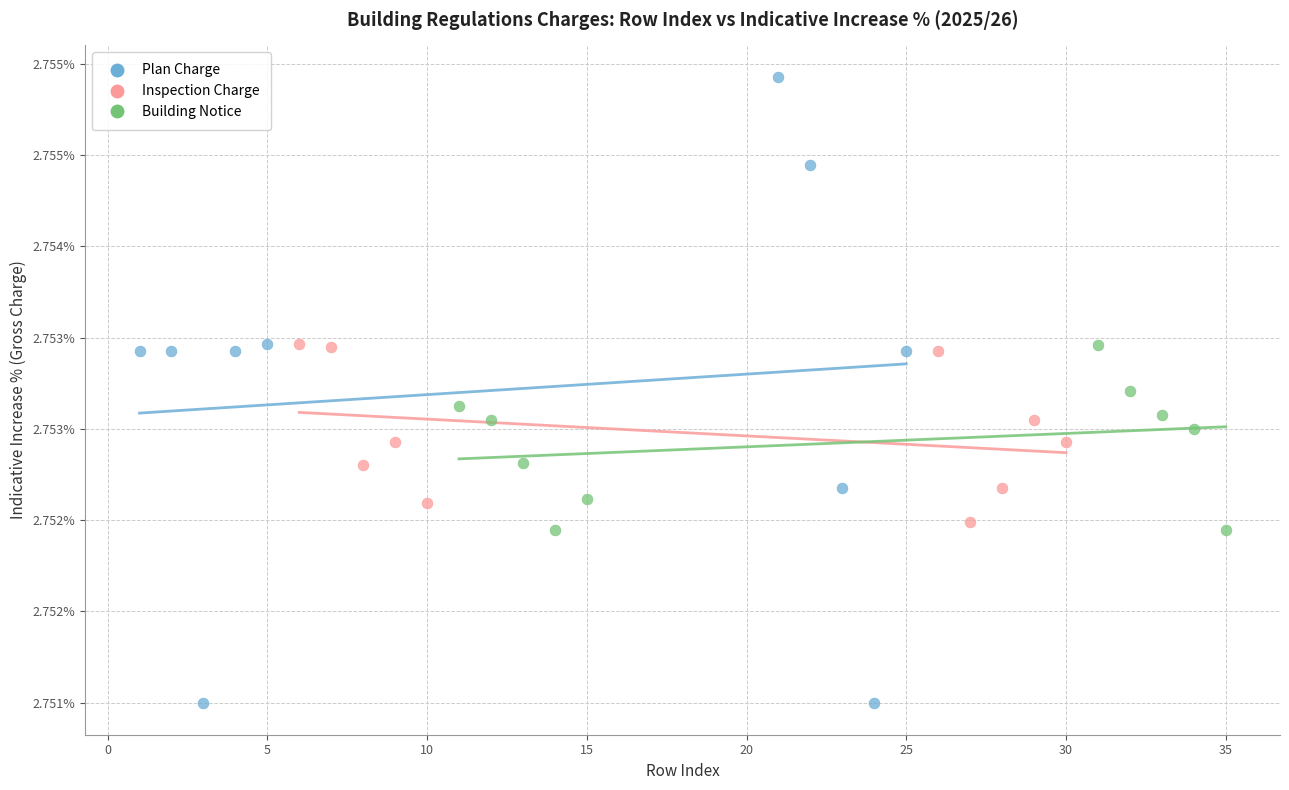

Which series contains the highest Y value?

Plan Charge